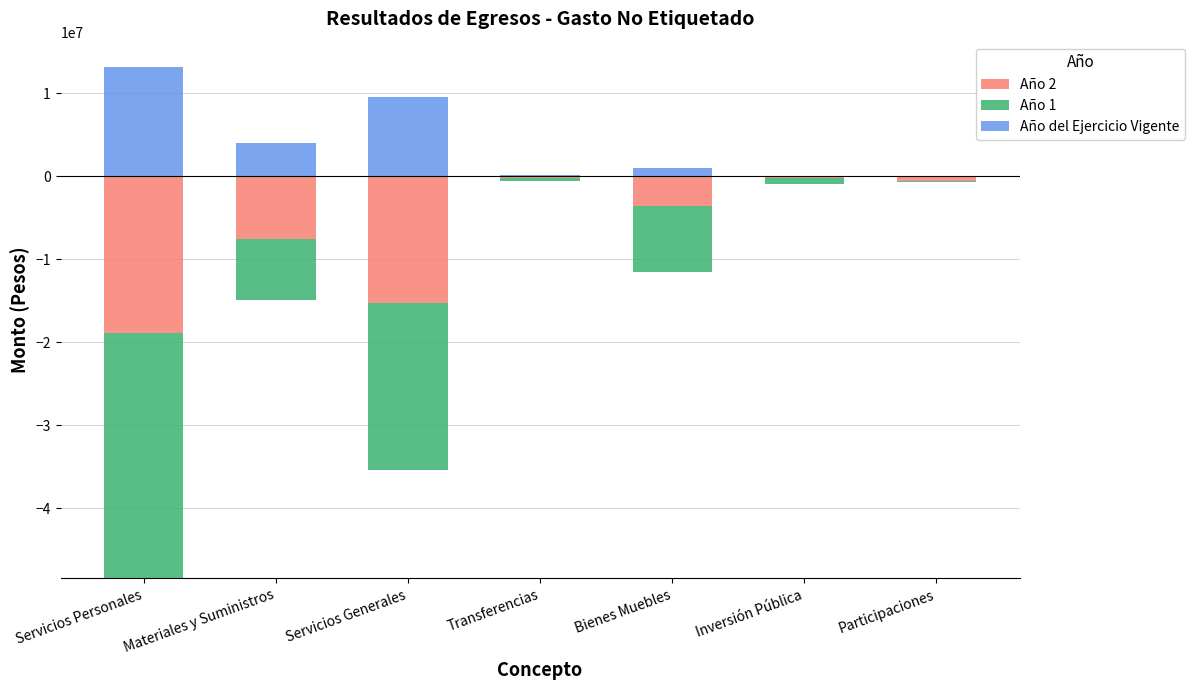

How many data points in Año del Ejercicio Vigente are less than 971928?

3